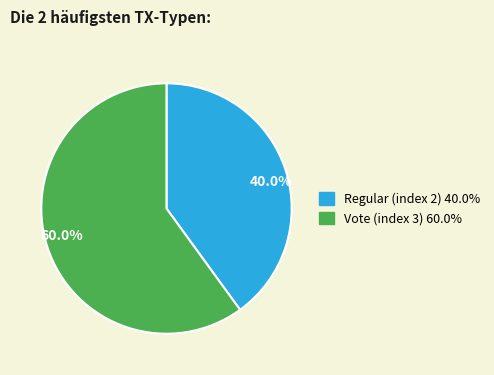

Rank the categories by value from lowest to highest.

40.0%, 60.0%